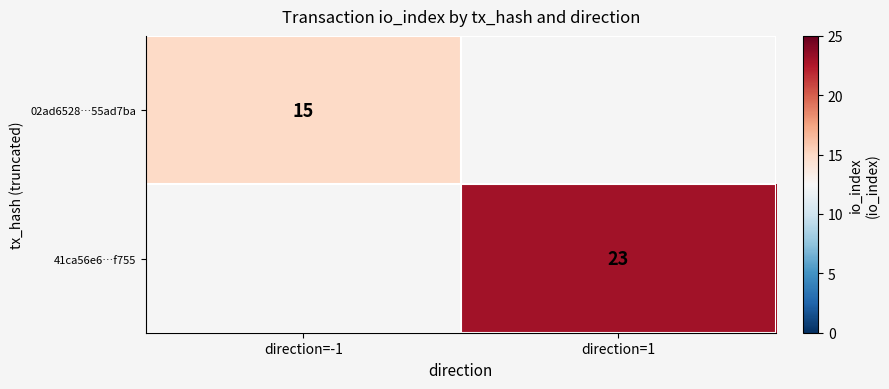

The 02ad6528…55ad7ba series shows 5 at direction=-1. True or false?

False